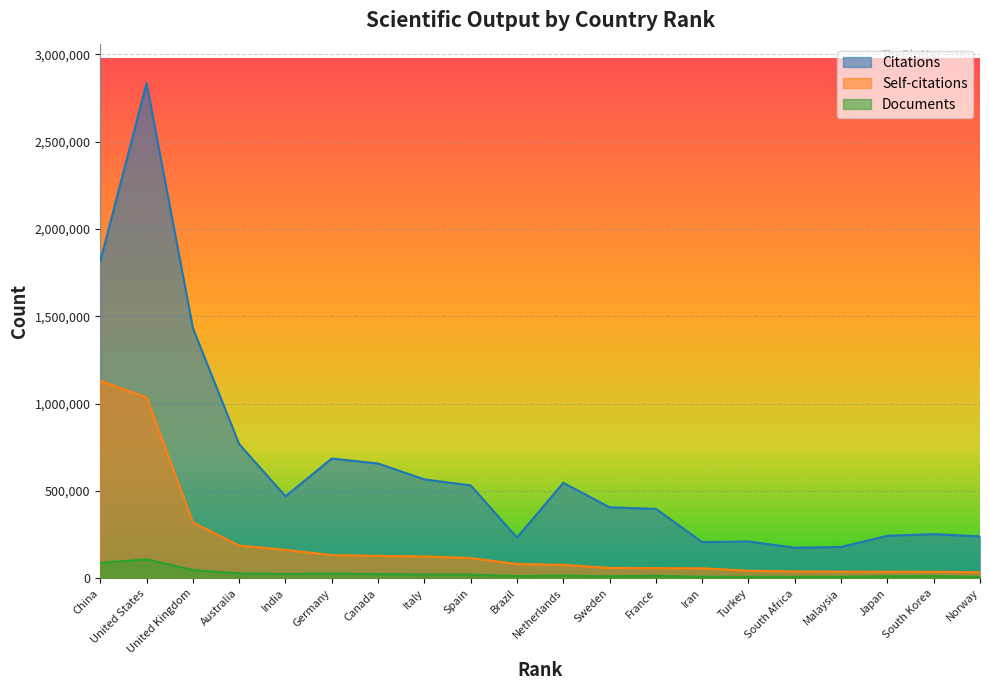

What is the difference between the second highest and minimum values in the Documents series?

81061